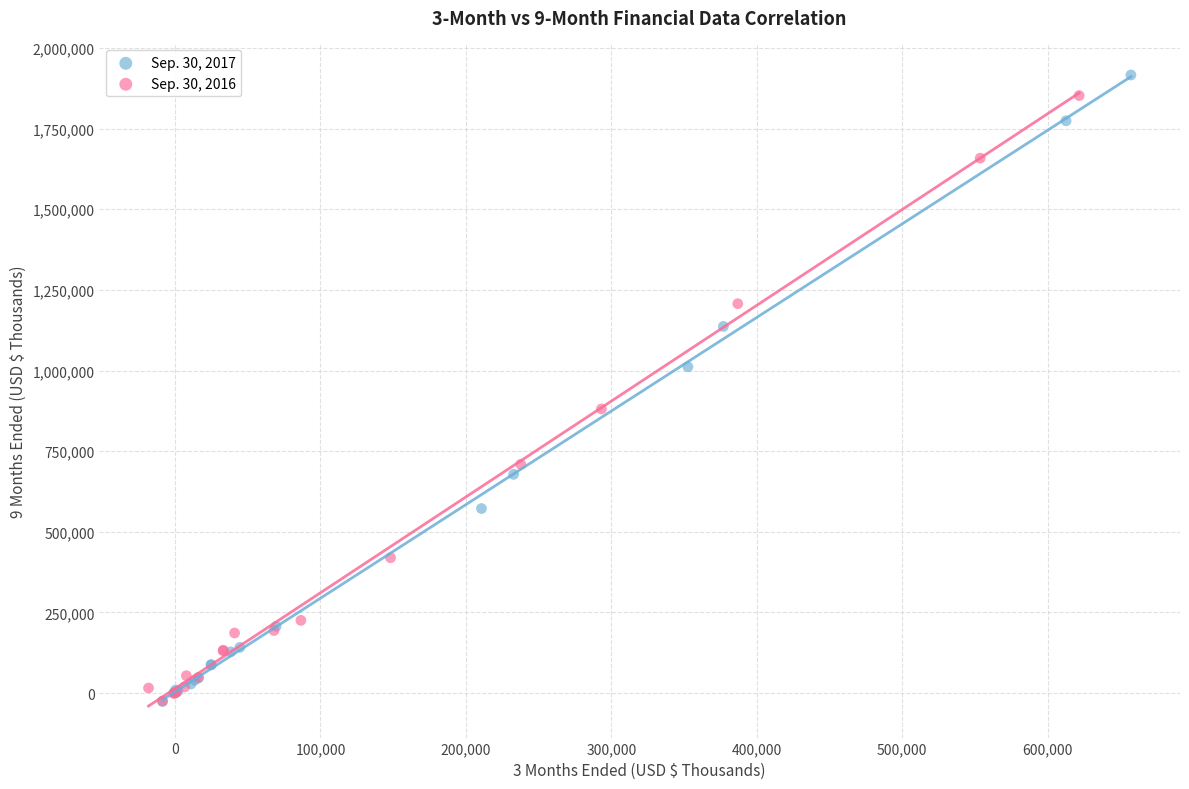

Which series has the largest Y range (max minus min)?

Sep. 30, 2017